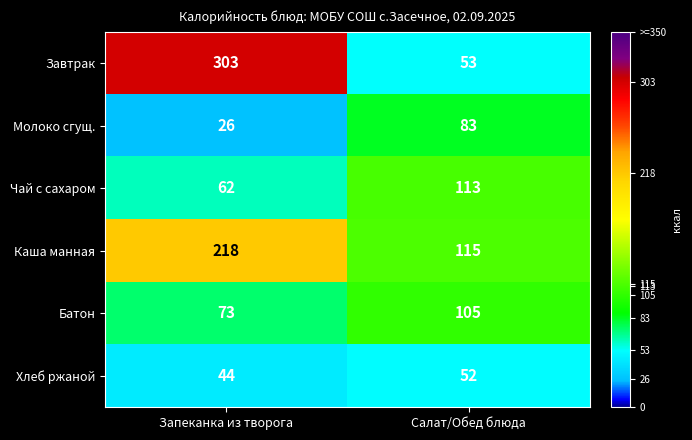

How many distinct data groups are displayed?

6